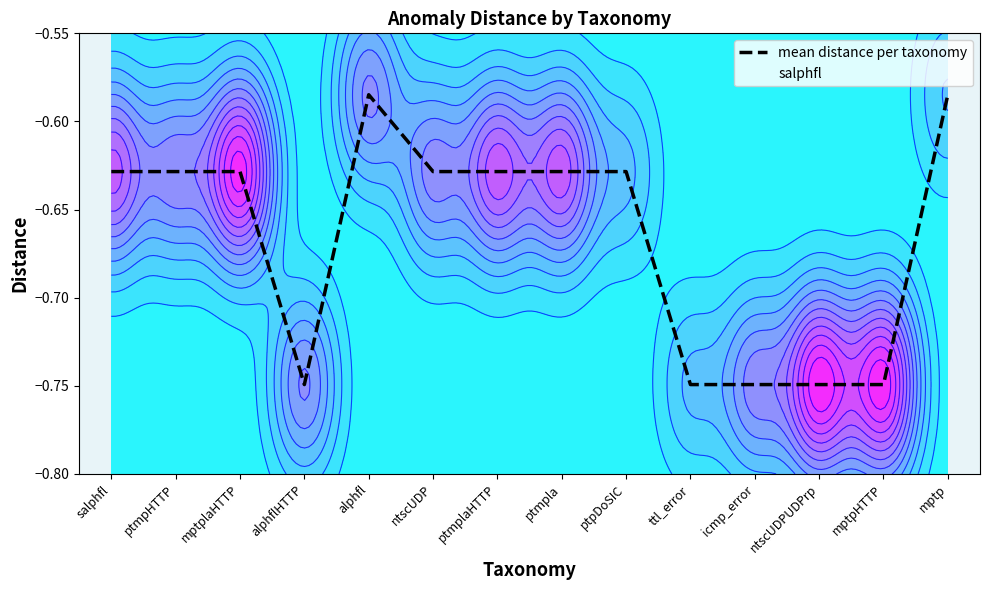

Which label corresponds to the smallest value in the chart?

alphflHTTP